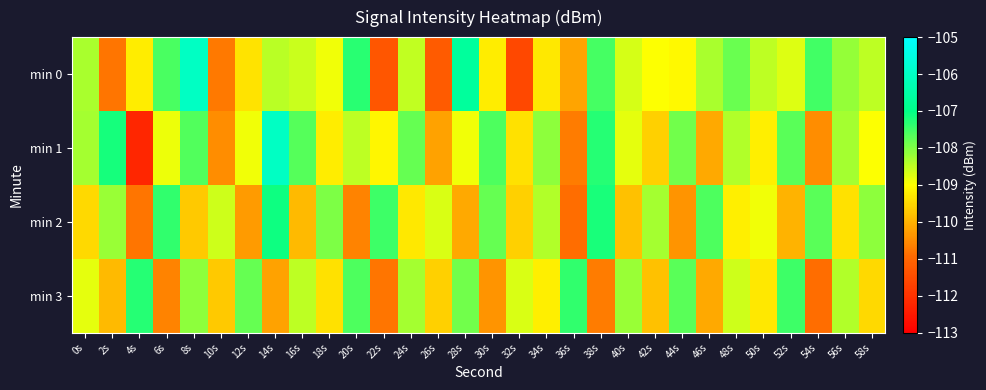

Reading right to left, extract all data points from this chart.

min 0: 58s=-108.5	56s=-108.2	54s=-107.5	52s=-108.7	50s=-108.5	48s=-107.8	46s=-108.3	44s=-109.1	42s=-109.0	40s=-108.7	38s=-107.5	36s=-110.2	34s=-109.3	32s=-111.6	30s=-109.2	28s=-106.7	26s=-111.2	24s=-108.5	22s=-111.3	20s=-107.3	18s=-108.9	16s=-108.6	14s=-108.5	12s=-109.4	10s=-110.7	8s=-106.0	6s=-107.6	4s=-109.2	2s=-110.8	0s=-108.3
min 1: 58s=-109.0	56s=-108.3	54s=-110.5	52s=-107.7	50s=-109.2	48s=-108.4	46s=-110.1	44s=-107.9	42s=-109.6	40s=-108.8	38s=-107.3	36s=-110.7	34s=-108.1	32s=-109.4	30s=-107.6	28s=-108.9	26s=-110.2	24s=-107.8	22s=-109.1	20s=-108.5	18s=-109.2	16s=-107.7	14s=-106.0	12s=-108.9	10s=-110.5	8s=-107.7	6s=-108.9	4s=-112.2	2s=-107.2	0s=-108.3
min 2: 58s=-108.1	56s=-109.4	54s=-107.7	52s=-110.0	50s=-108.9	48s=-109.2	46s=-107.6	44s=-110.4	42s=-108.3	40s=-109.8	38s=-107.2	36s=-110.9	34s=-108.4	32s=-109.6	30s=-107.8	28s=-110.1	26s=-108.7	24s=-109.3	22s=-107.5	20s=-110.6	18s=-108.0	16s=-109.9	14s=-107.1	12s=-110.3	10s=-108.6	8s=-109.7	6s=-107.4	4s=-110.8	2s=-108.2	0s=-109.5
min 3: 58s=-109.5	56s=-108.4	54s=-110.9	52s=-107.5	50s=-109.3	48s=-108.6	46s=-110.1	44s=-107.7	42s=-109.8	40s=-108.2	38s=-110.7	36s=-107.4	34s=-109.2	32s=-108.7	30s=-110.4	28s=-107.9	26s=-109.6	24s=-108.3	22s=-110.8	20s=-107.6	18s=-109.4	16s=-108.5	14s=-110.2	12s=-107.8	10s=-109.7	8s=-108.1	6s=-110.6	4s=-107.3	2s=-109.9	0s=-108.8